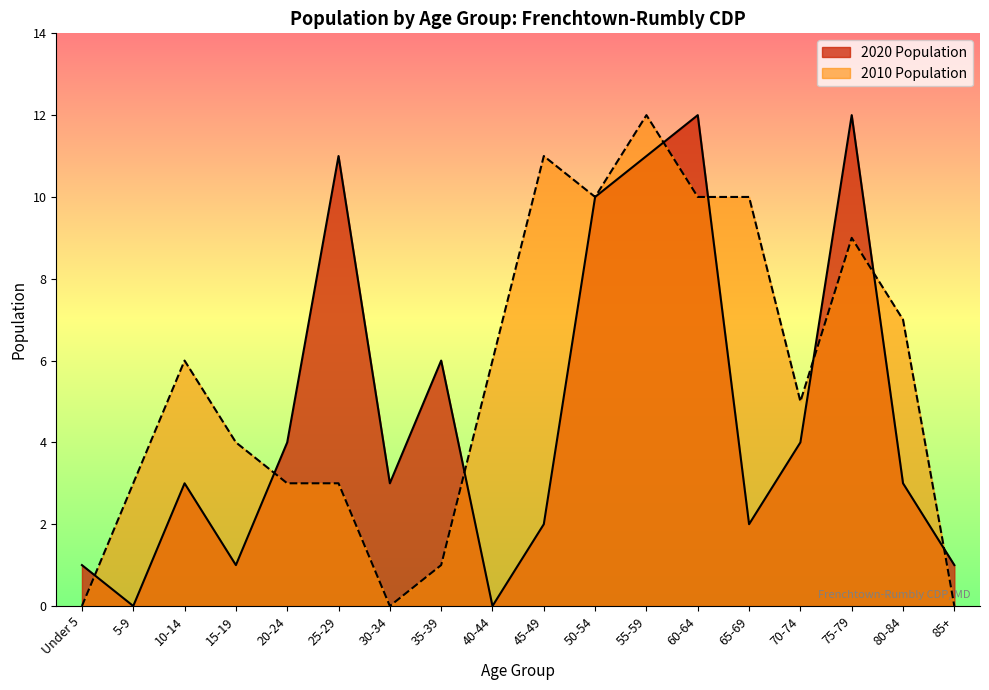

Between 15-19 and 5-9, which is larger?

15-19